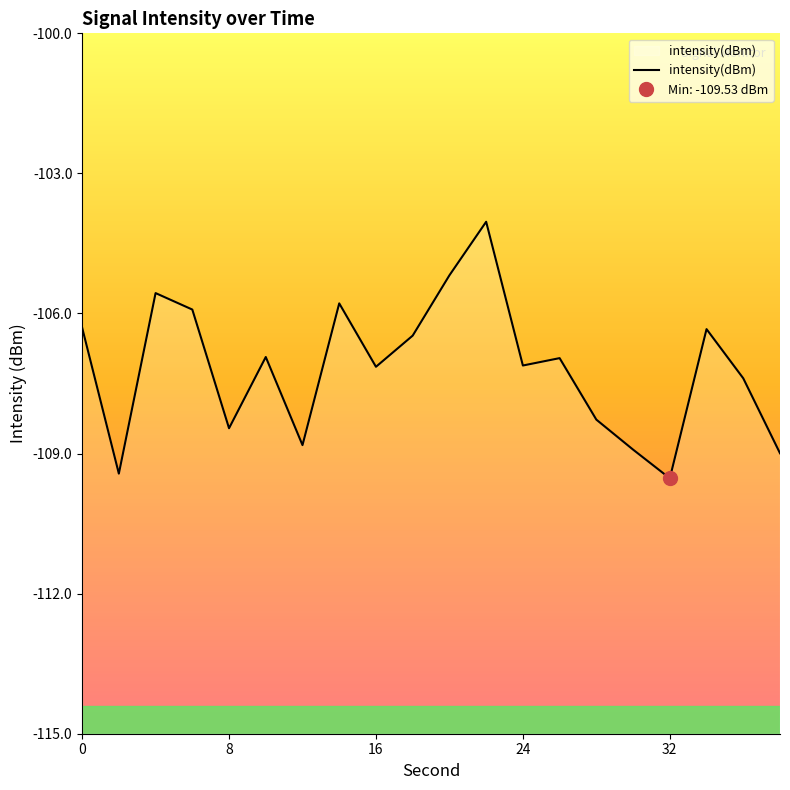

What is the greatest value displayed?

-104.0